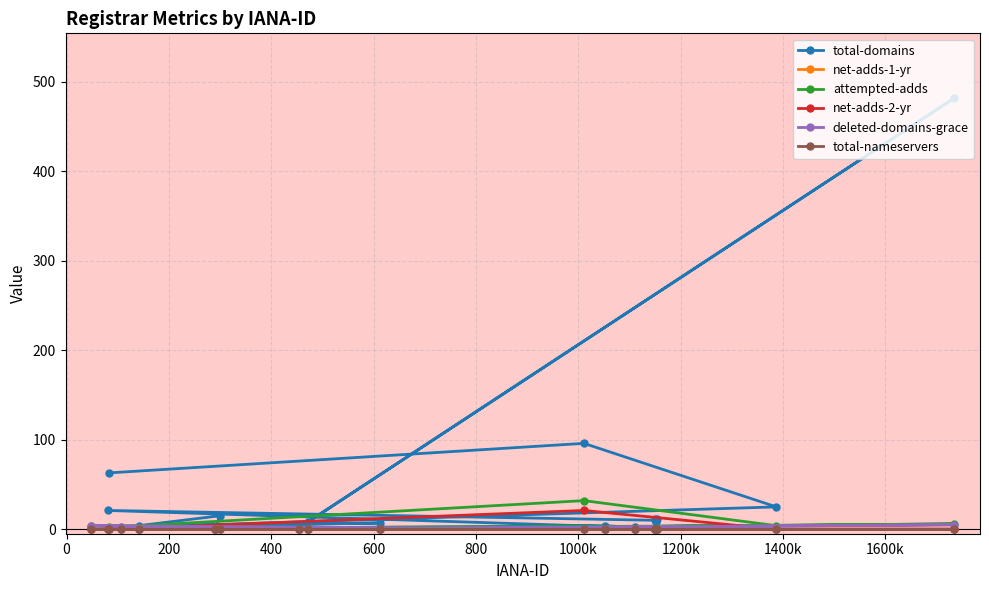

Which series has the largest range (max minus min)?

total-domains